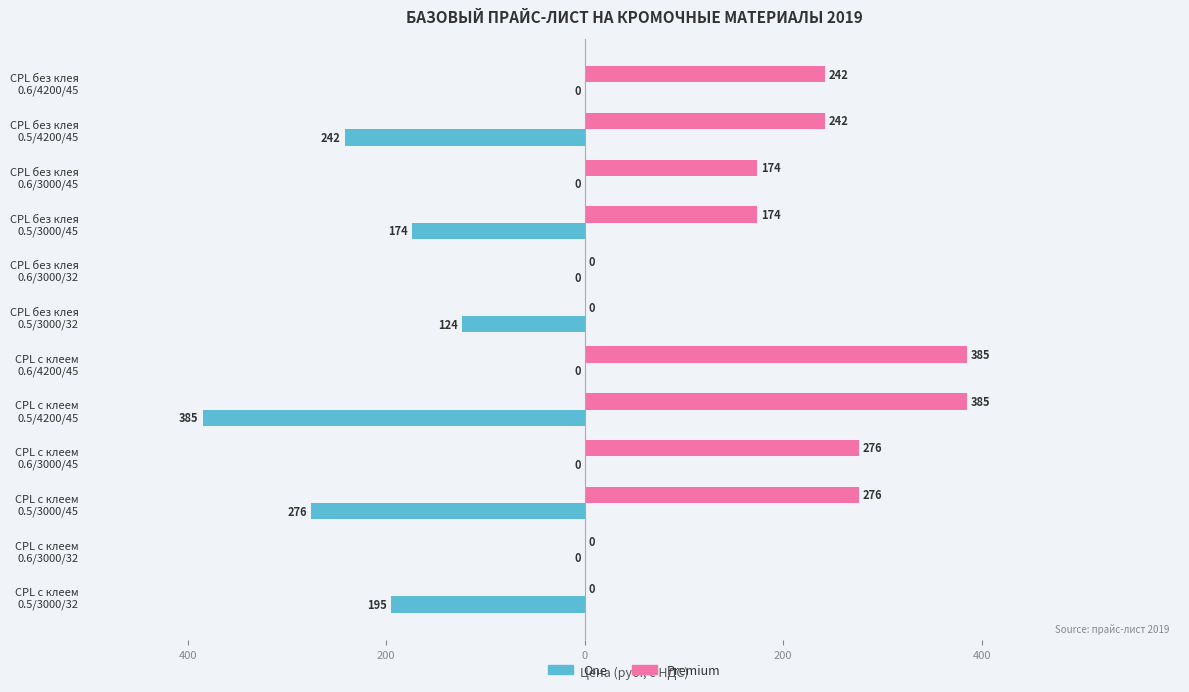

Which series has the largest total across all categories?

Premium